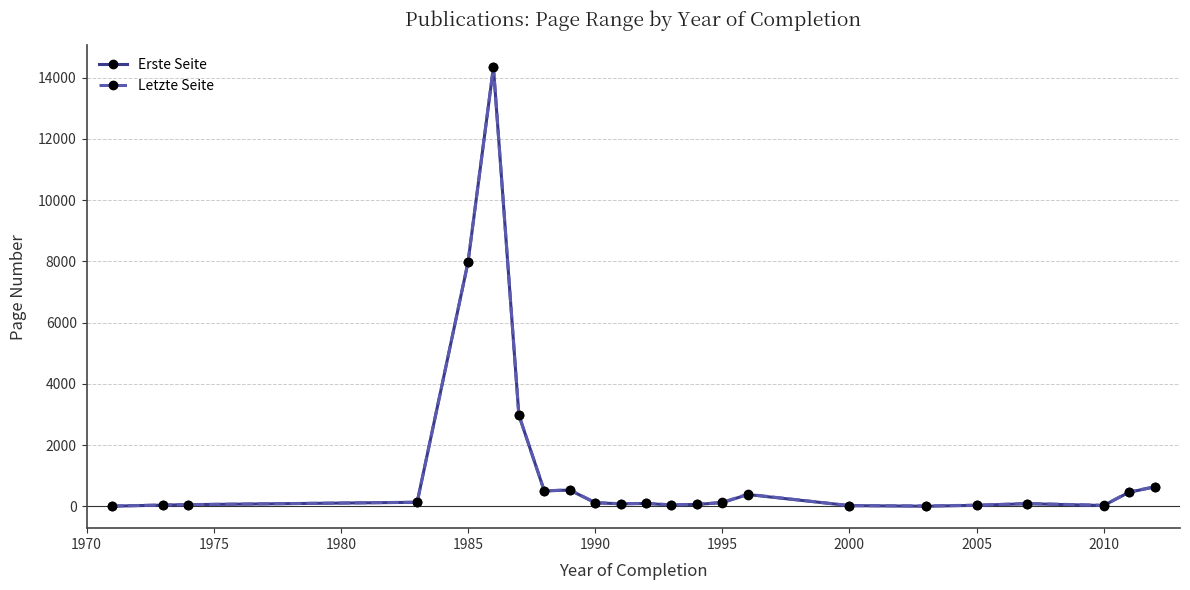

What is the maximum value for Erste Seite?

14335.0